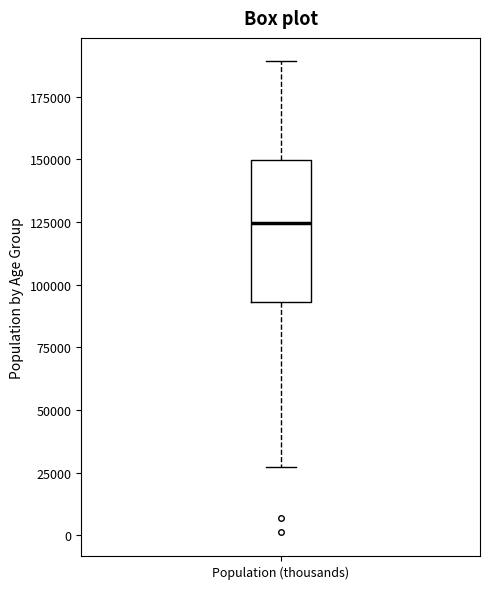

Where is the upper edge of the box for Population (thousands) on the y-axis? The values are not printed on the chart, so give them approximately, as read against the axis.

150000